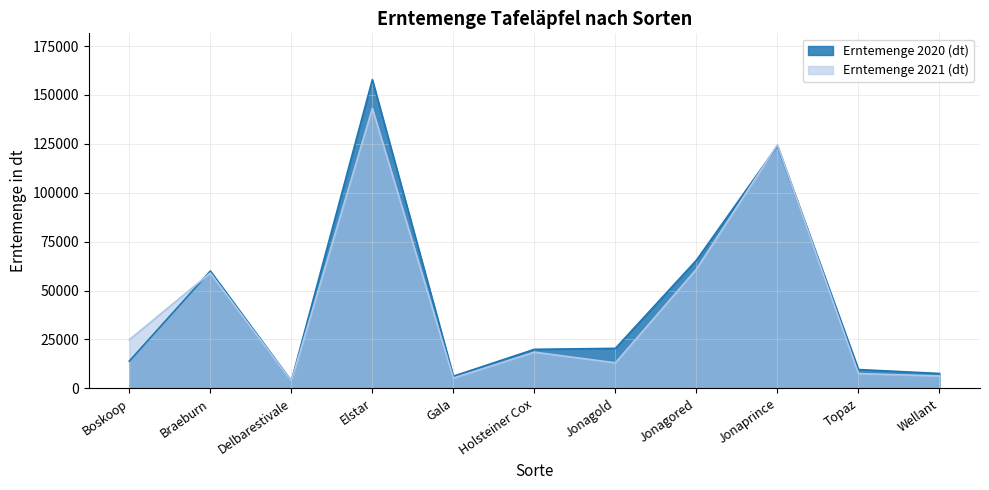

What is the maximum value shown in the chart?

157848